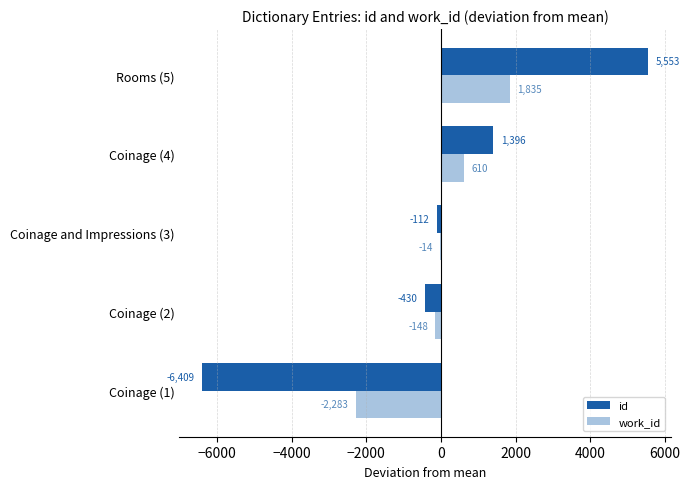

Is the value of id at Rooms (5) greater than the value of work_id at Coinage (4)?

Yes